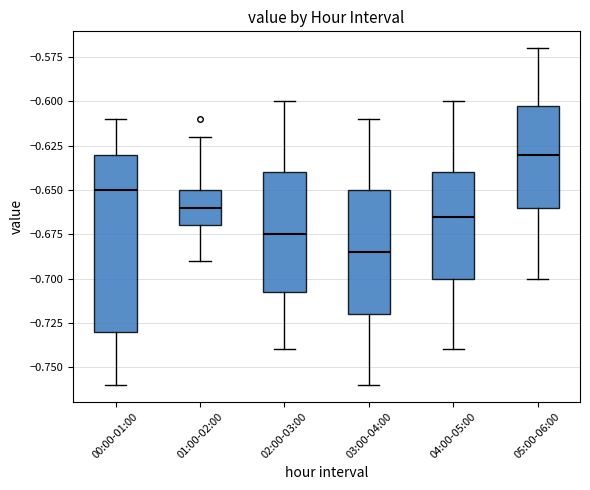

Which box is the tallest, from its lower edge to its upper edge?

00:00-01:00